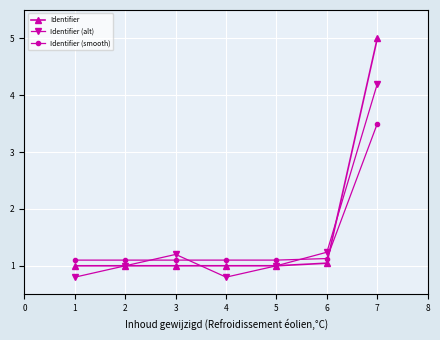

How many intersections are there between Identifier (alt) and Identifier?

4